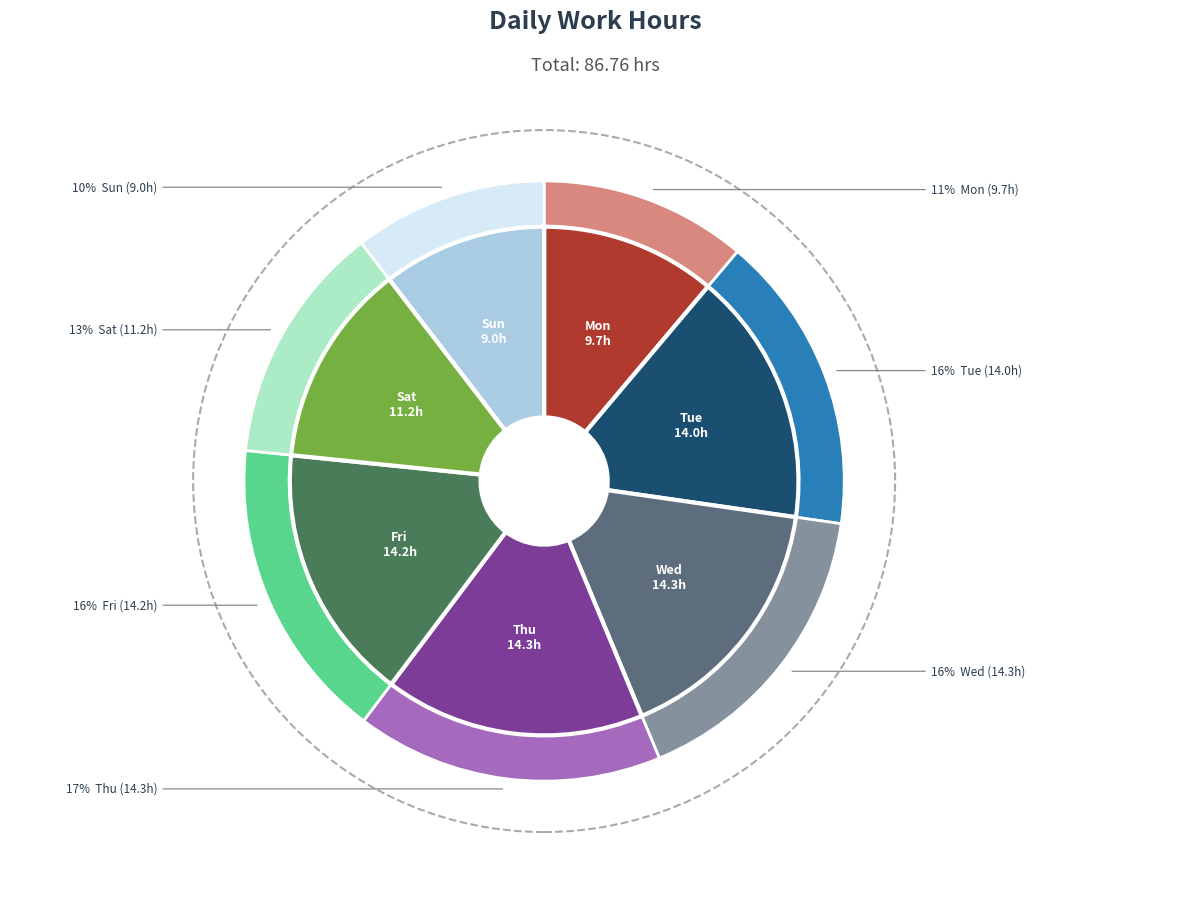

Rank the categories by value from lowest to highest.

Sun, Mon, Sat, Tue, Fri, Wed, Thu